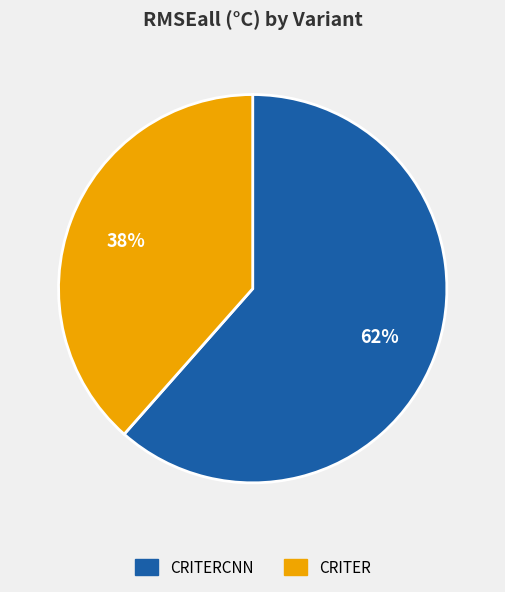

How many slices are in this pie chart?

2